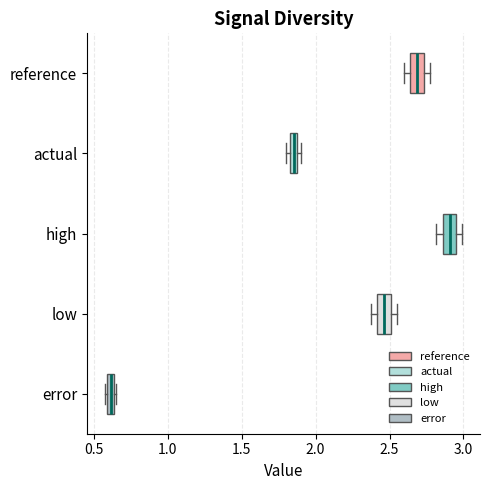

Which box's median line is the furthest to the left?

error